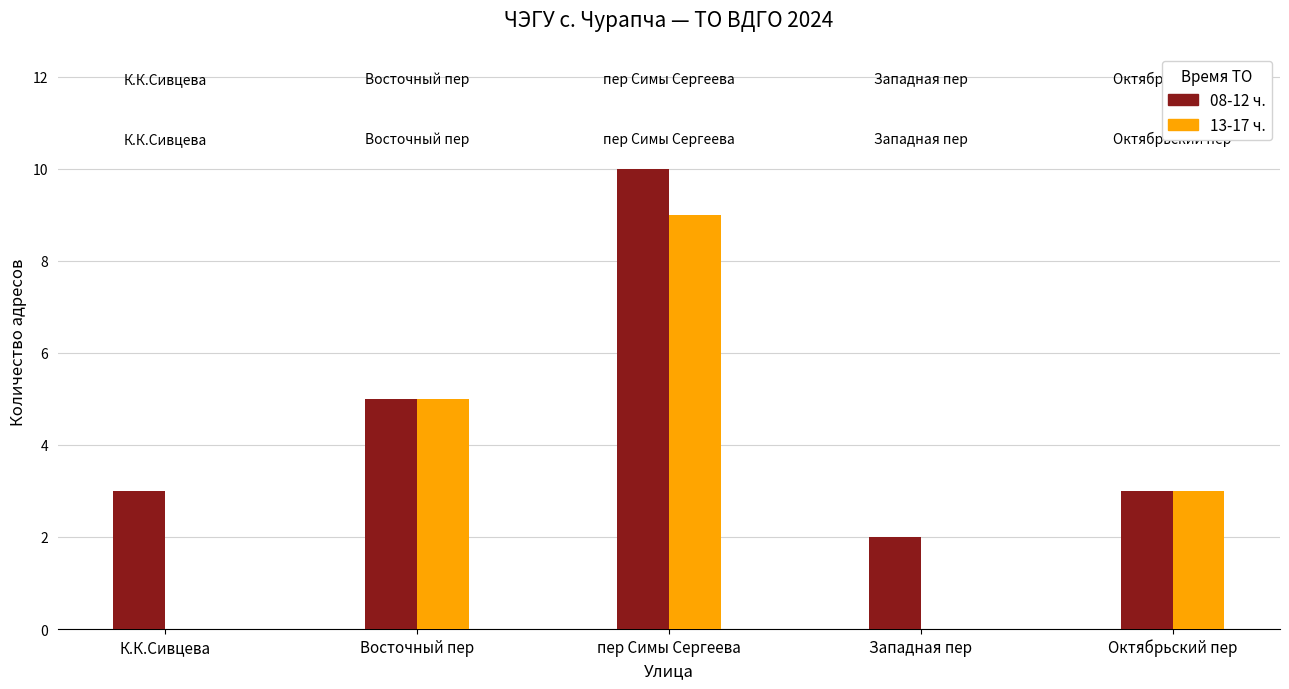

True or false: 08-12 ч. has a value of 4 at пер Симы Сергеева.

False